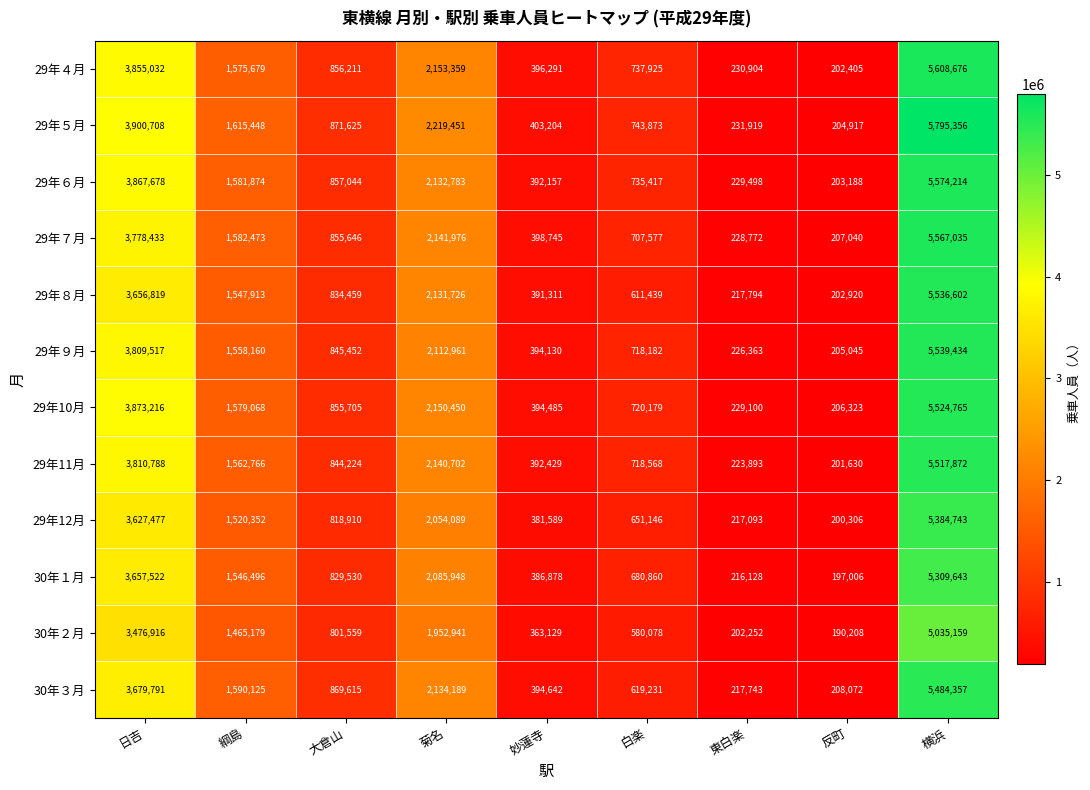

What value does the 29年６月 series have at 横浜, to the nearest 100?

5574200